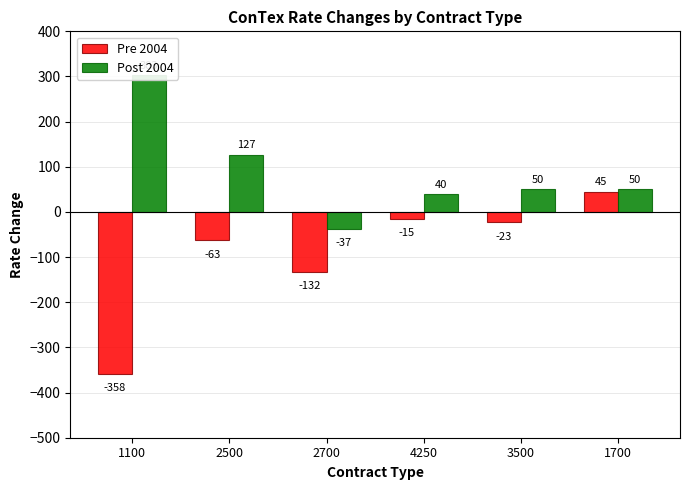

List the labels in order of Pre 2004 value, largest first.

1700, 4250, 3500, 2500, 2700, 1100